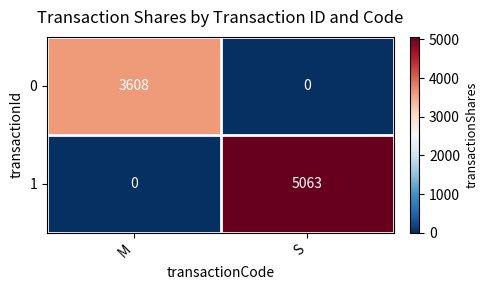

List the series in order of their overall mean, lowest first.

0, 1